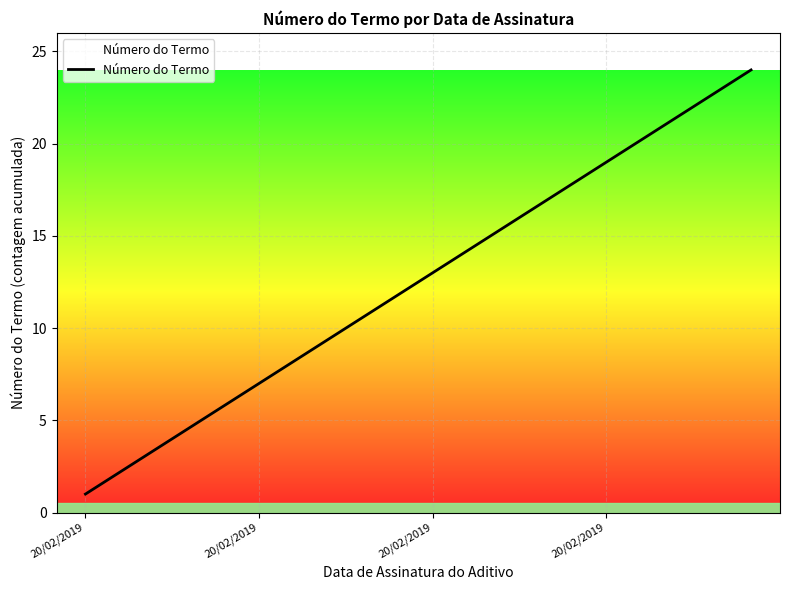

What is the maximum value shown in the chart?

24